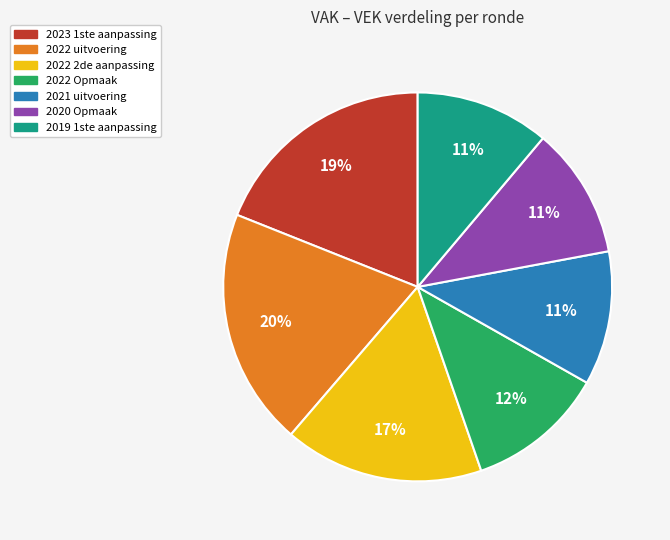

Is 2022 uitvoering the majority of the pie?

No